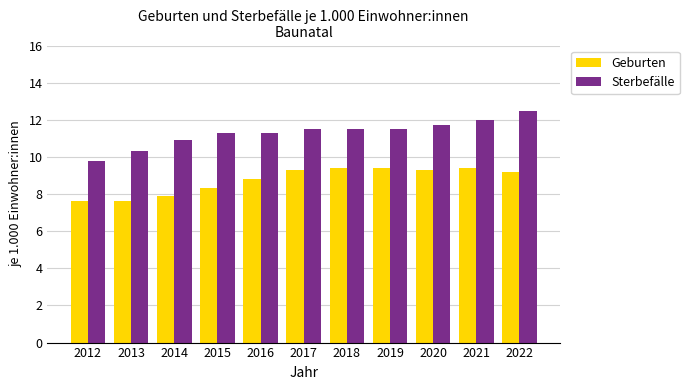

The Geburten series shows 8.8 at 2016. True or false?

True